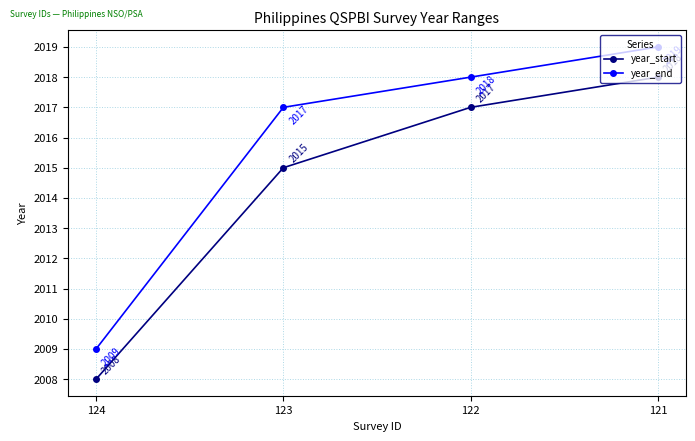

True or false: year_start and year_end cross at least once.

False